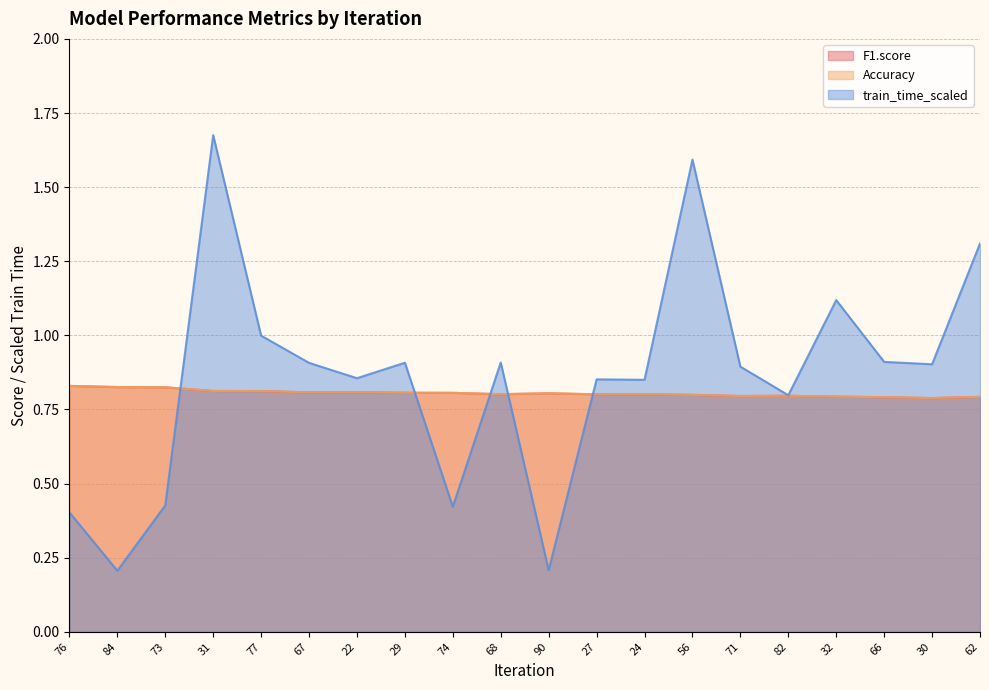

What are all the series names shown in the legend?

F1.score, Accuracy, train_time_scaled